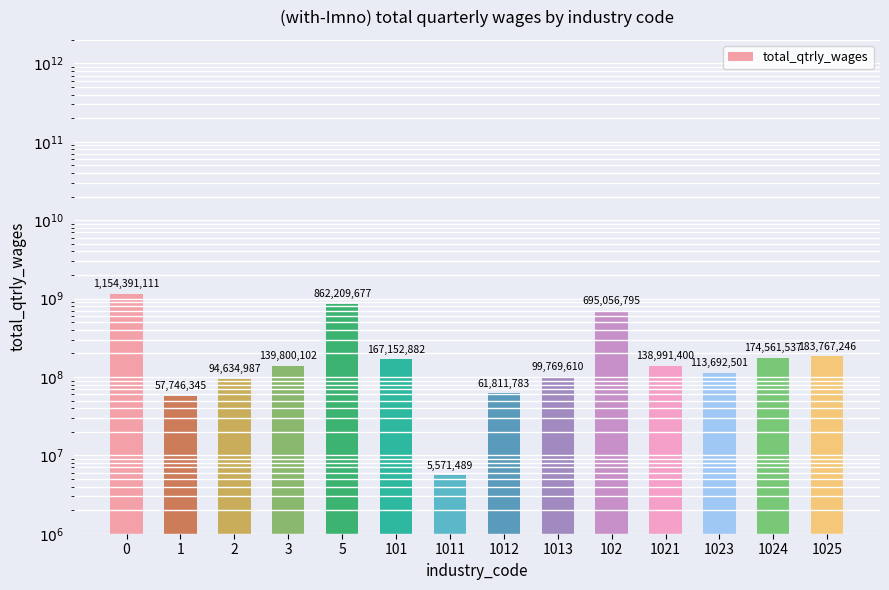

Is it true that the value at 1013 is 61861622?

False